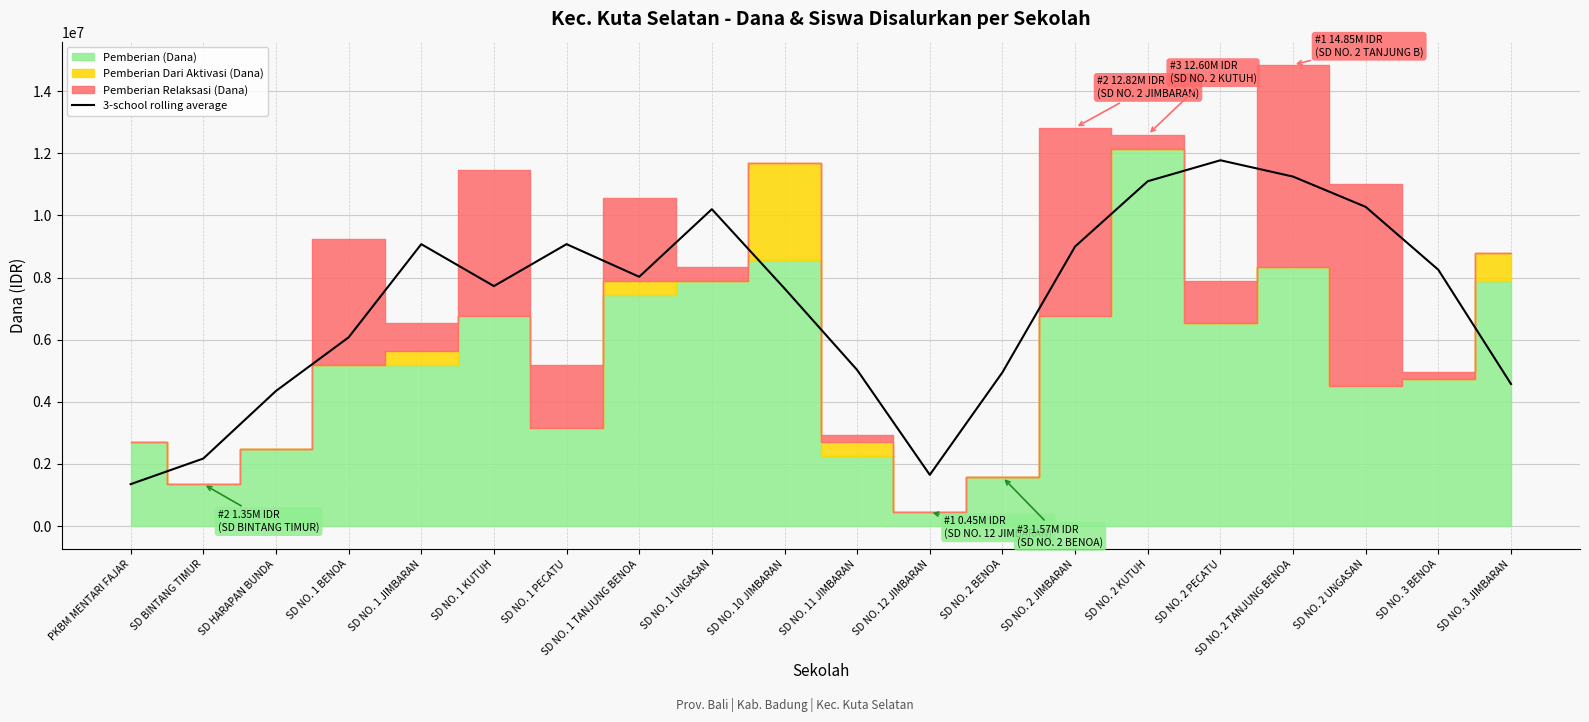

Which has a higher value, SD HARAPAN BUNDA or PKBM MENTARI FAJAR?

SD HARAPAN BUNDA